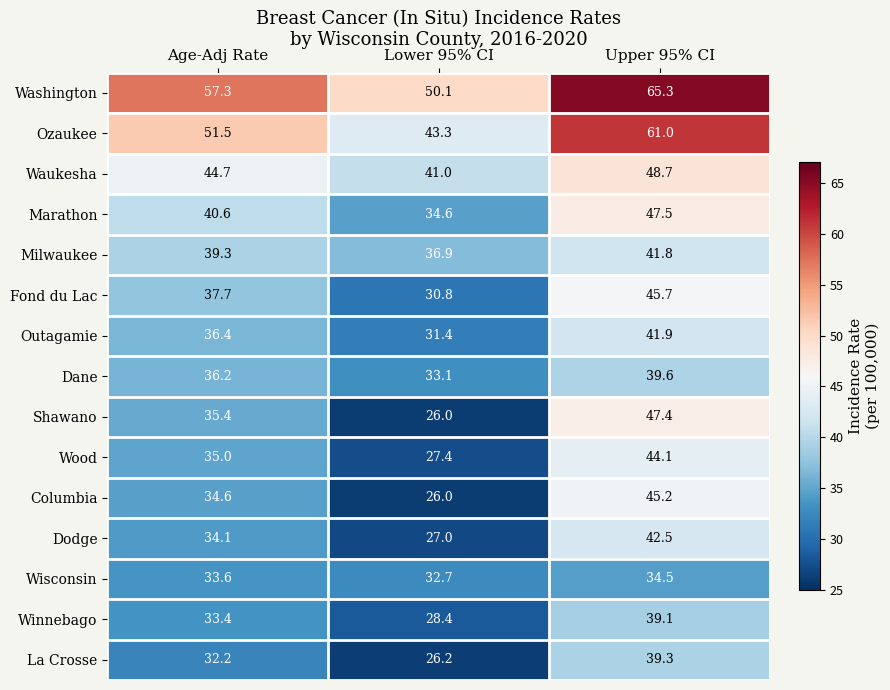

What is the total value across all series at Lower 95% CI?

494.9